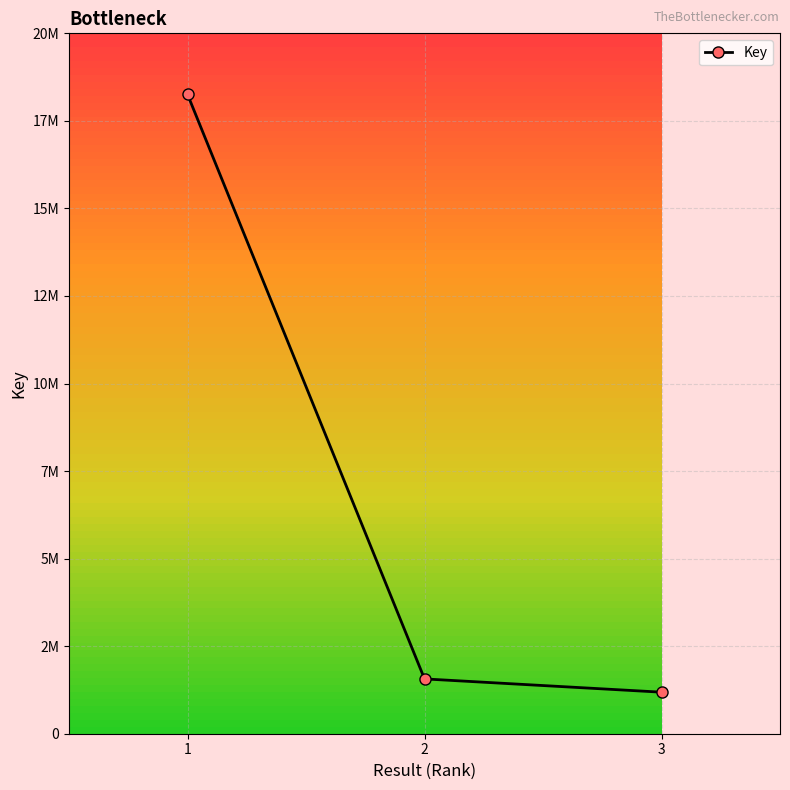

Does the chart have visible grid lines?

Yes